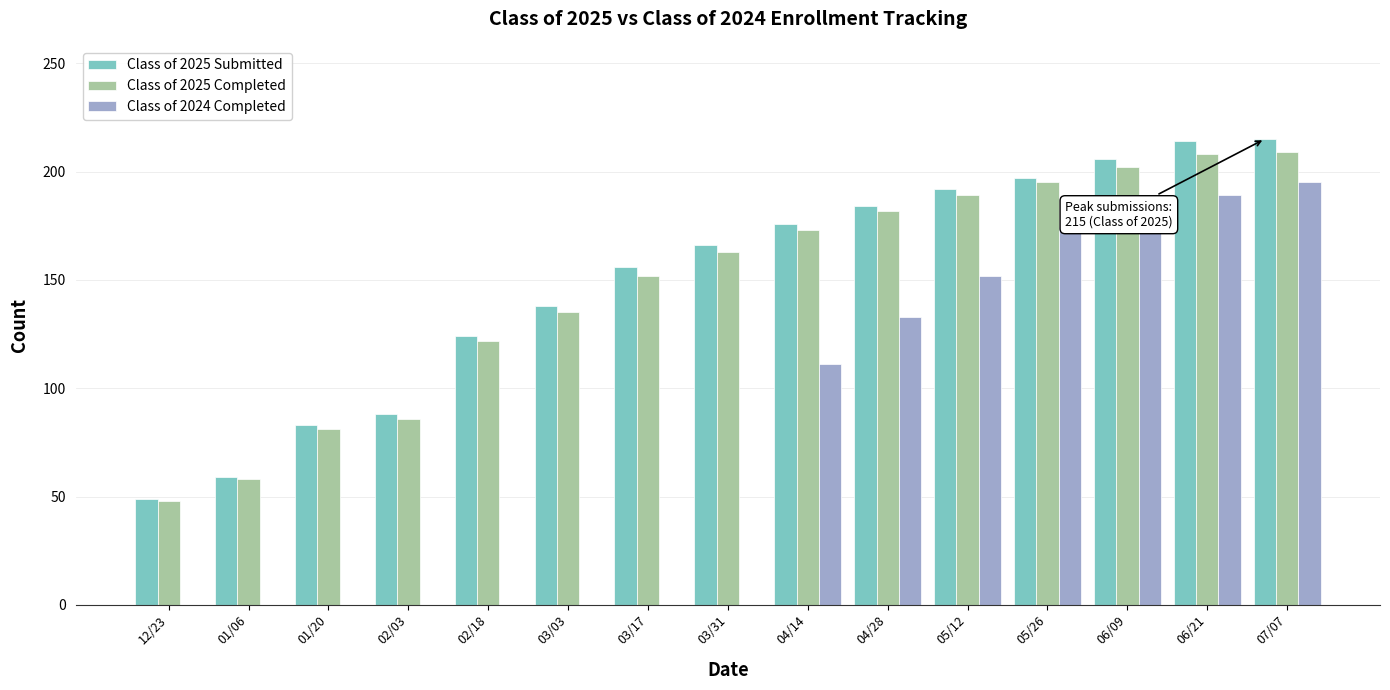

True or false: Class of 2024 Completed has a value of 0 at 02/03.

True